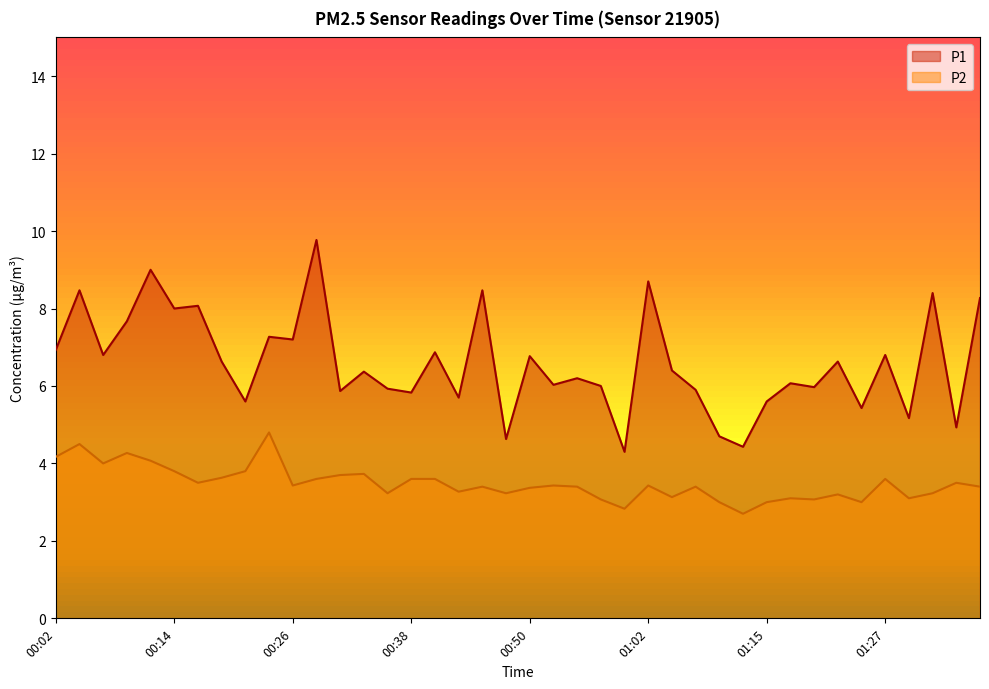

Is the value of P1 at 00:26 greater than the value of P2 at 01:17?

Yes